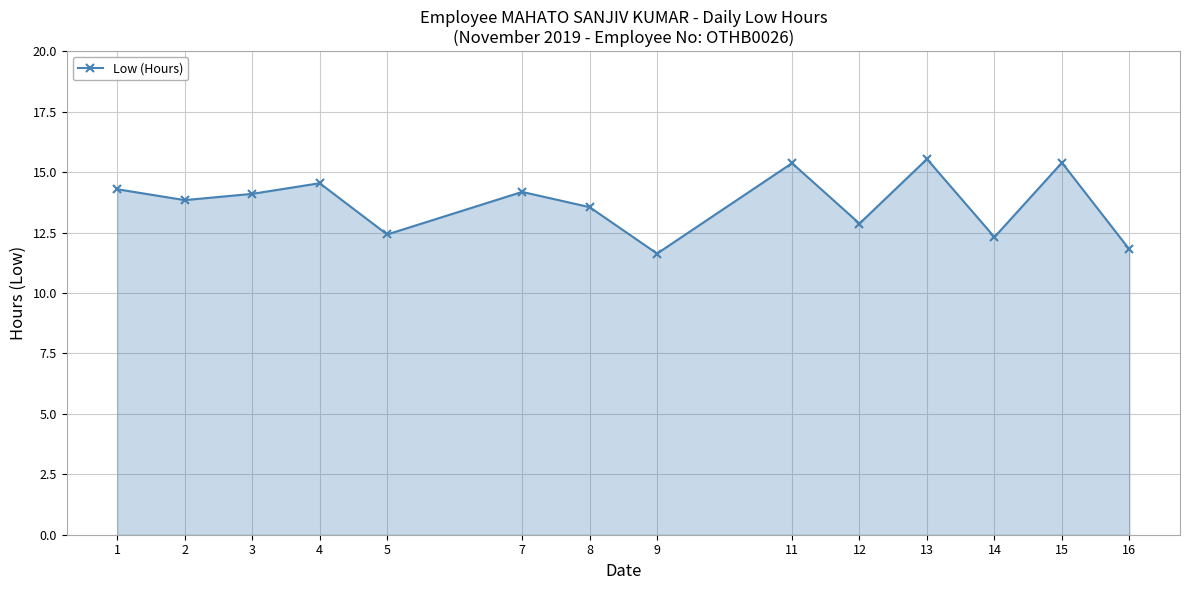

True or false: the data shows 4.1 at 16.

False